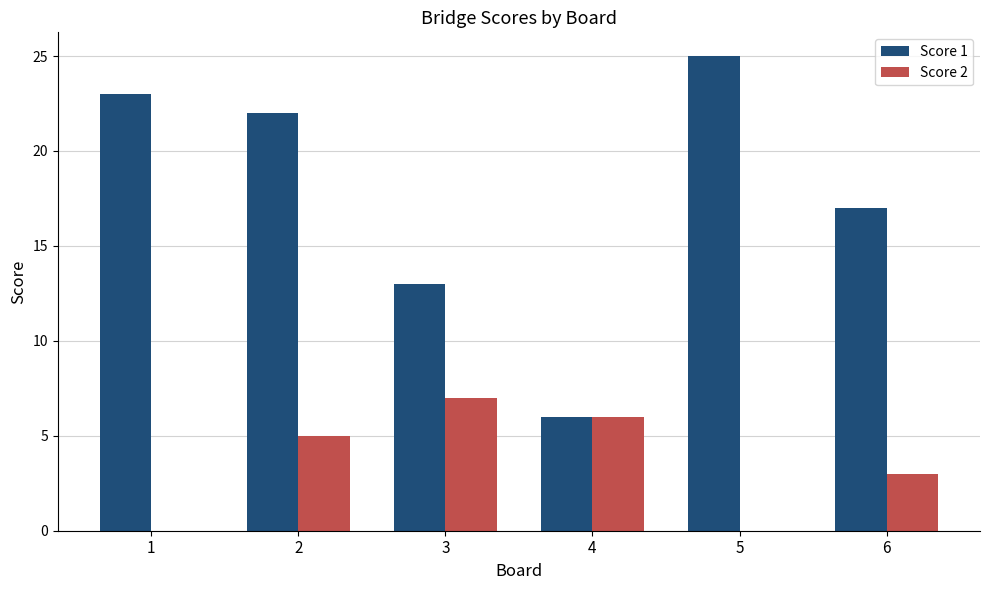

Which category has the highest value across all series?

5